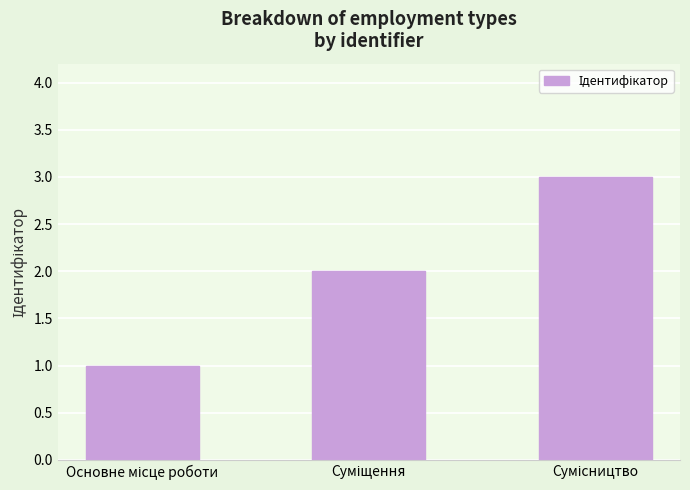

What is the greatest value displayed?

3